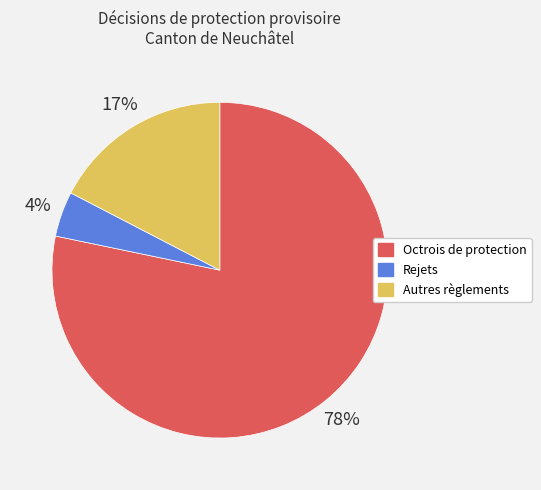

Between Octrois de protection and Rejets, which is larger?

Octrois de protection